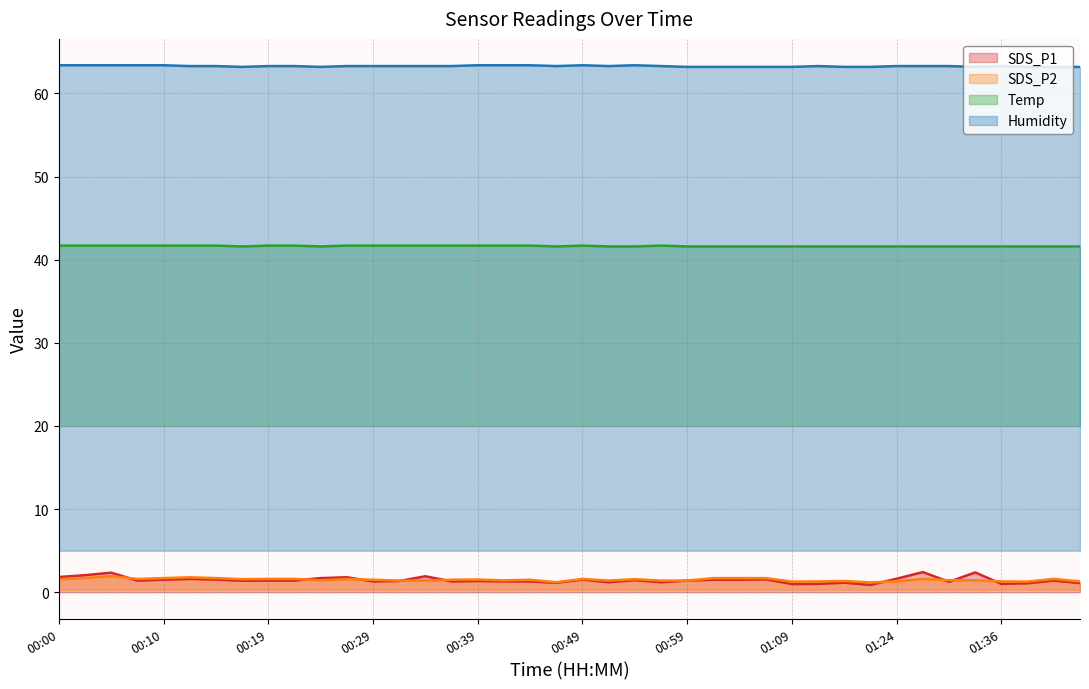

True or false: SDS_P2 has a value of 1.5 at 00:29.

True